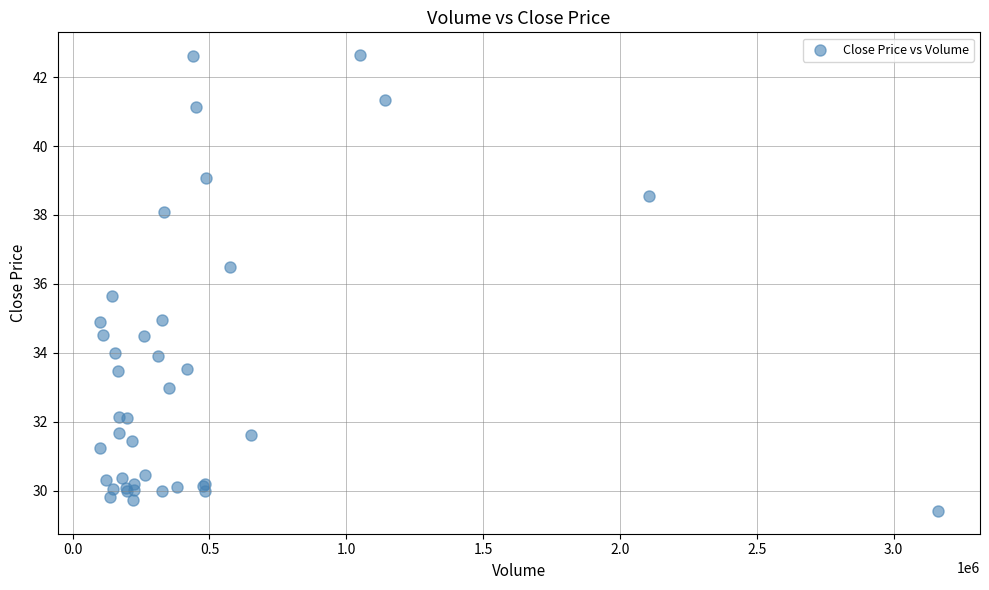

What Y value in the scatter plot is closest to 36?

35.7